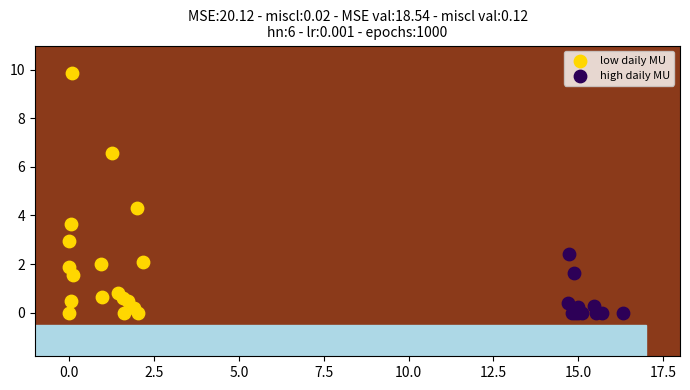

Which series reaches the maximum Y coordinate?

low daily MU